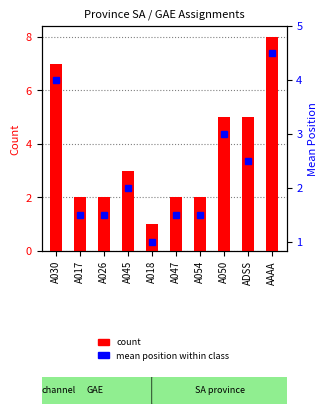

Which series has the largest total across all categories?

count